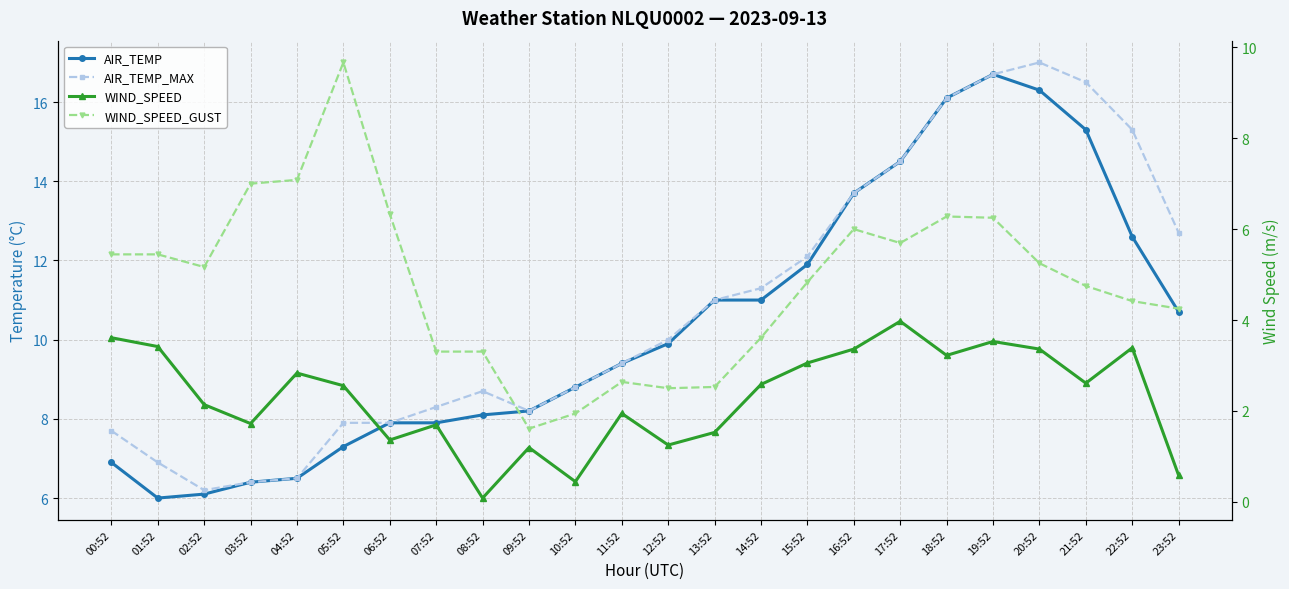

What is the minimum value for WIND_SPEED?

0.1